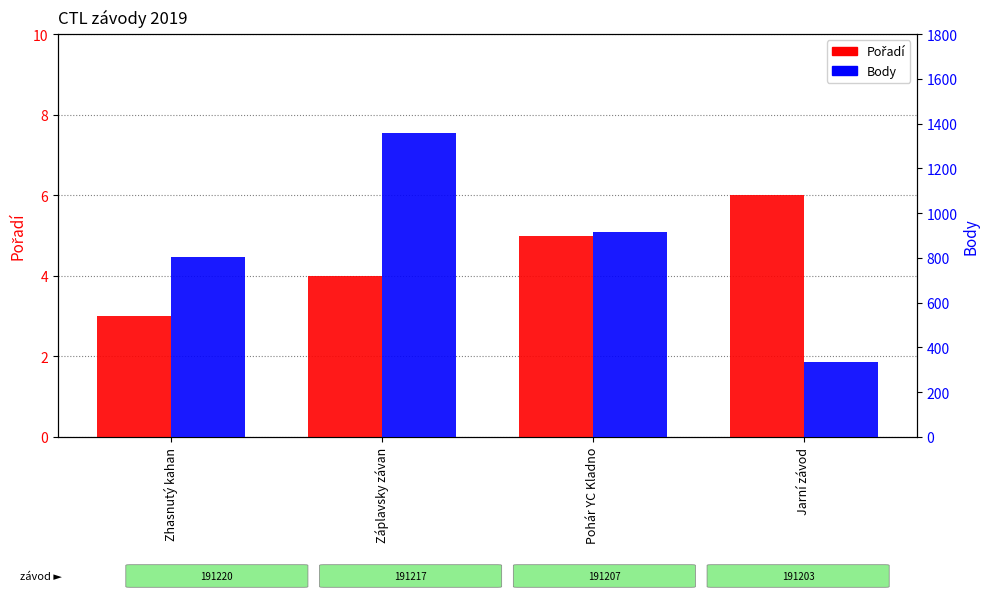

How many data points in Body are less than 915?

2